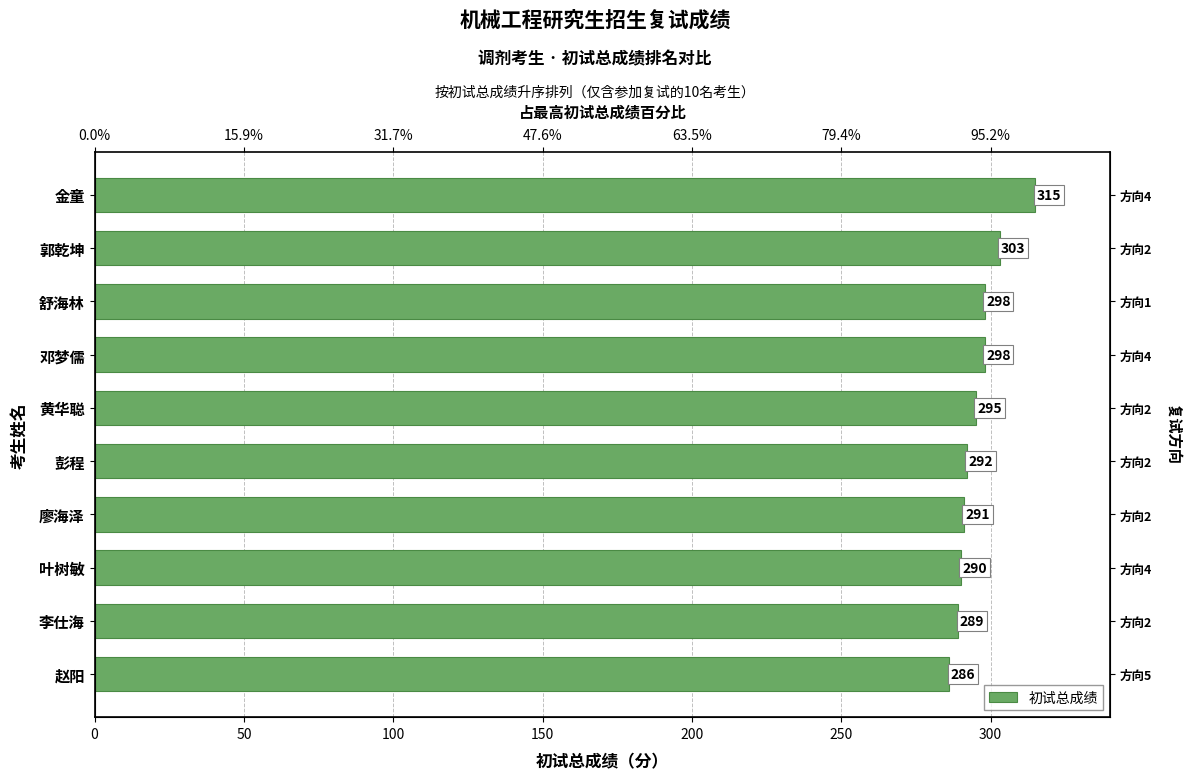

What is the difference between the values at 廖海泽 and 彭程?

1